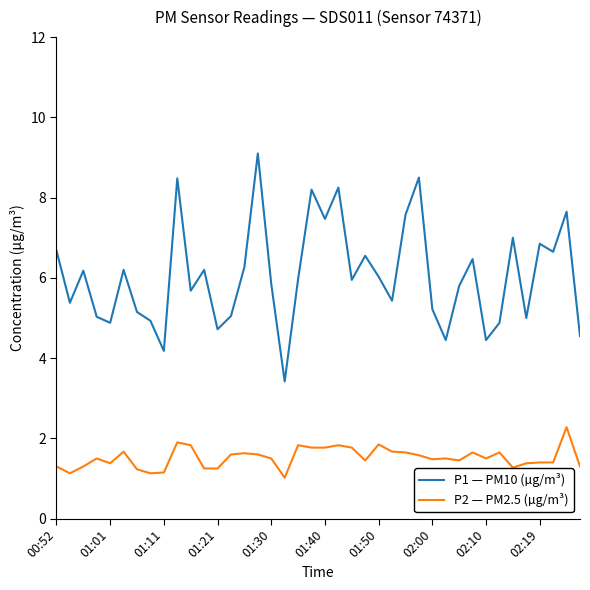

What is the maximum value shown in the chart?

9.1